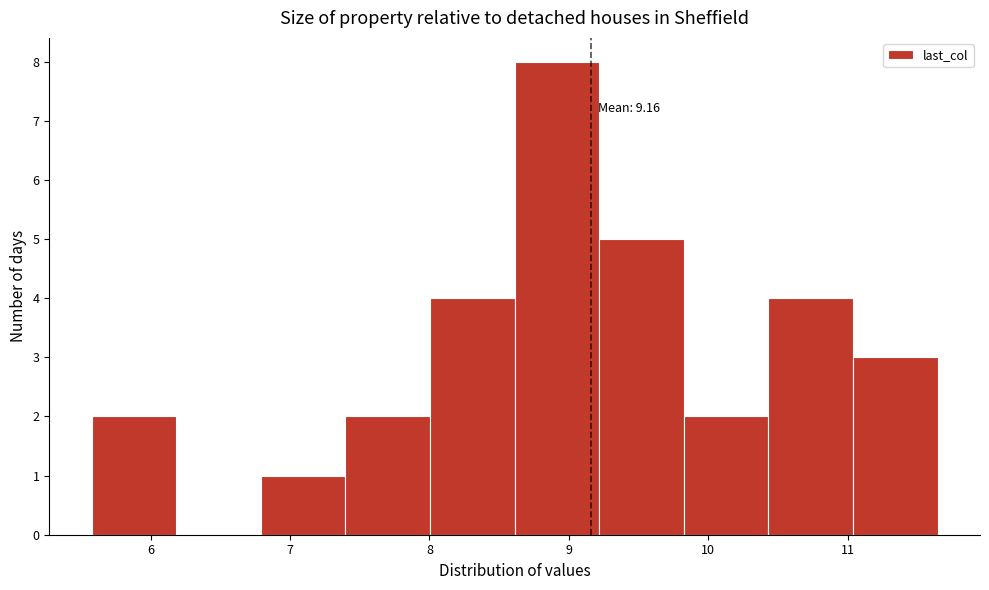

Which range on the x-axis has the tallest bar?

8.6 to 9.2